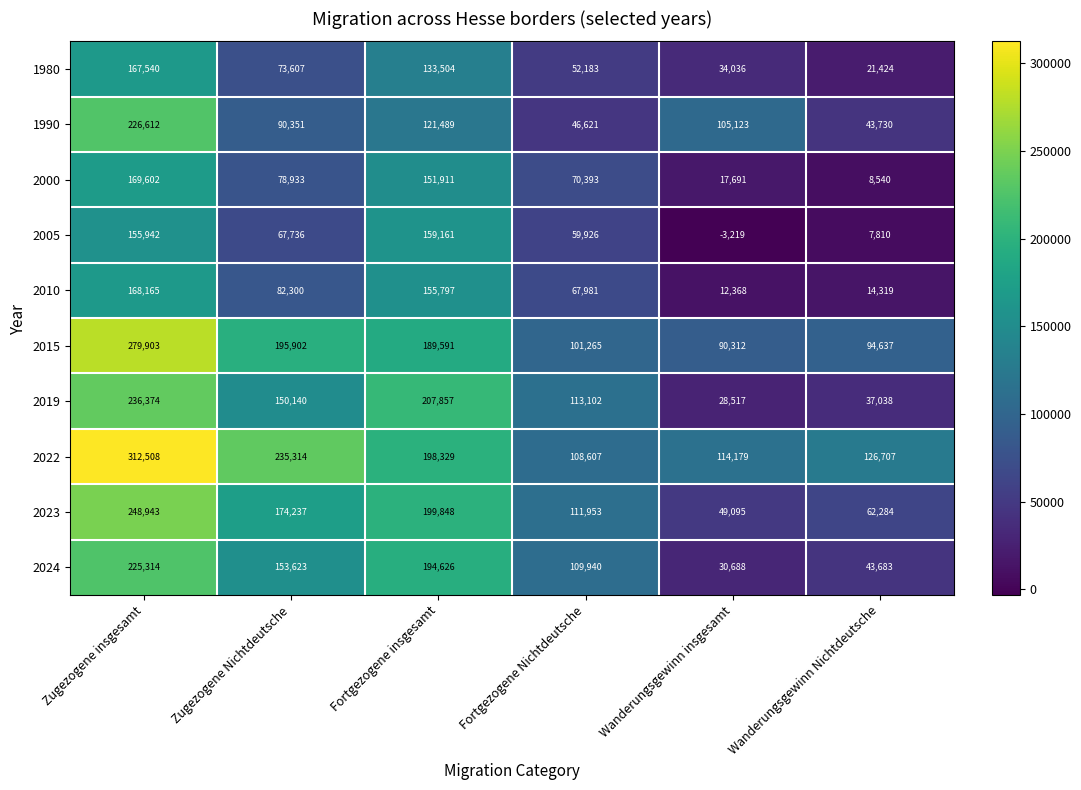

At Fortgezogene Nichtdeutsche, list the series in order from largest to smallest.

2019, 2023, 2024, 2022, 2015, 2000, 2010, 2005, 1980, 1990